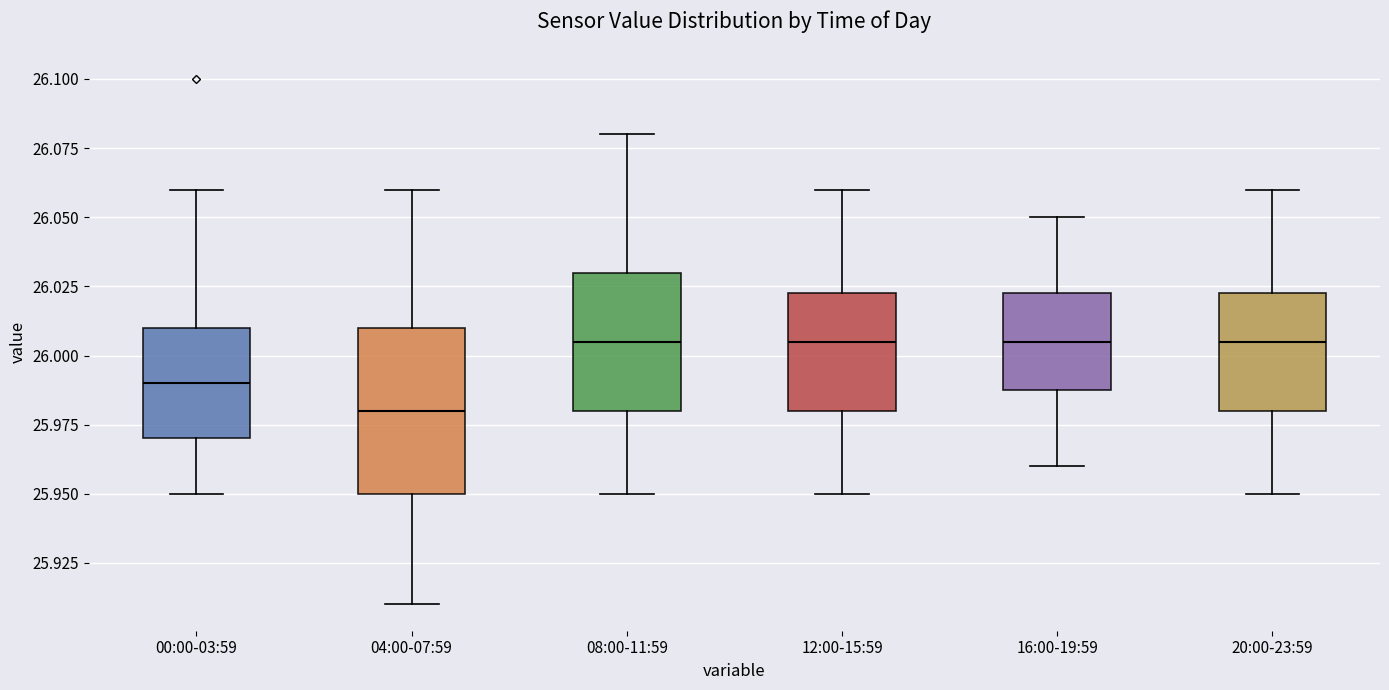

Where is the lower edge of the box for 12:00-15:59 on the y-axis? The values are not printed on the chart, so give them approximately, as read against the axis.

25.980